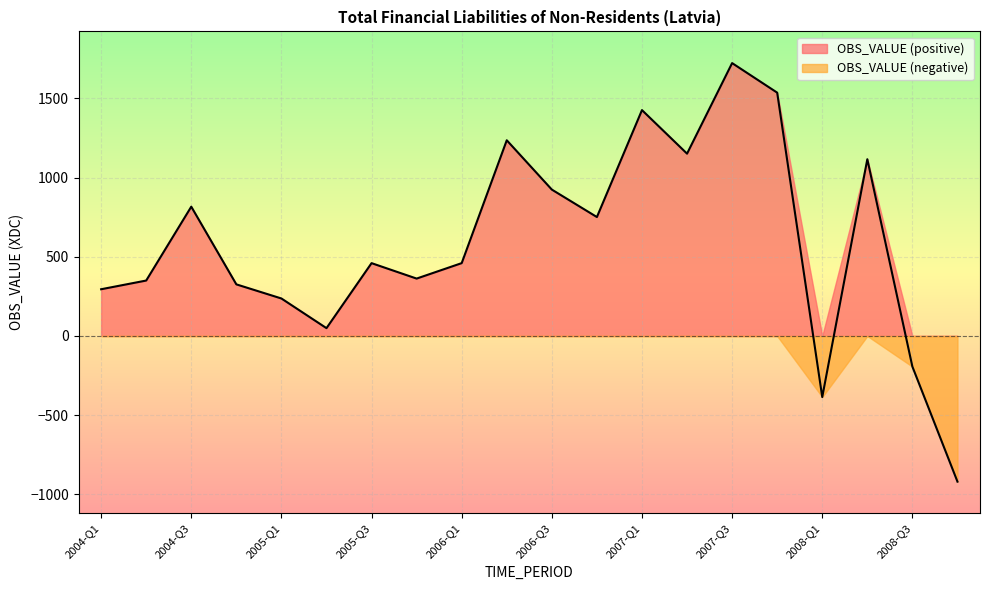

How many values exceed 459?

11